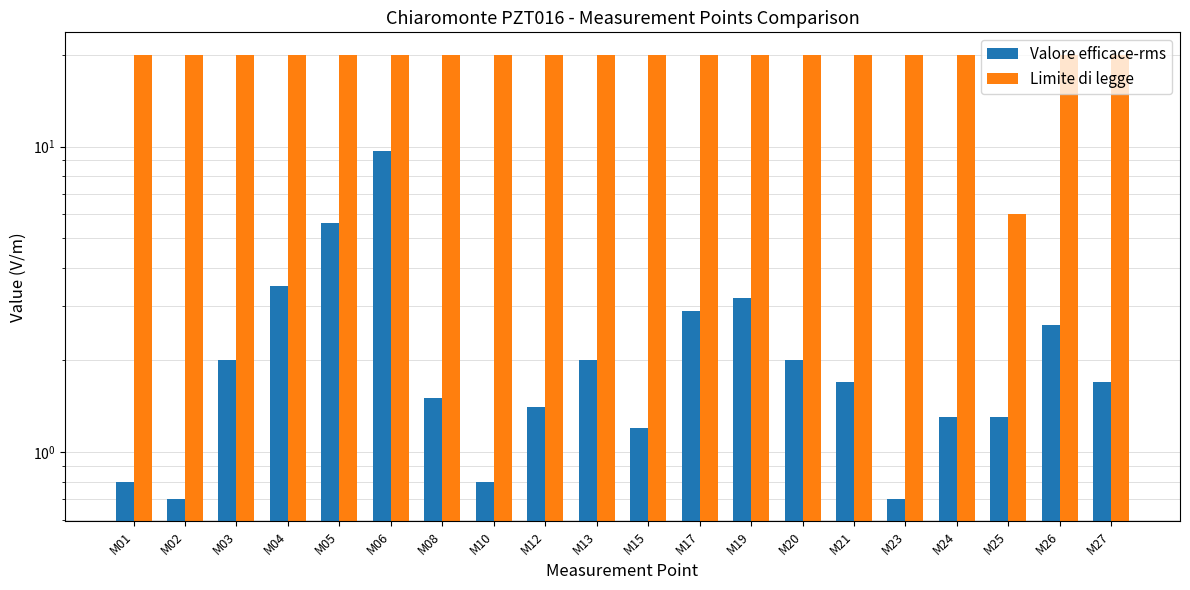

What is the difference between the second highest and minimum values in the Limite di legge series?

14.0